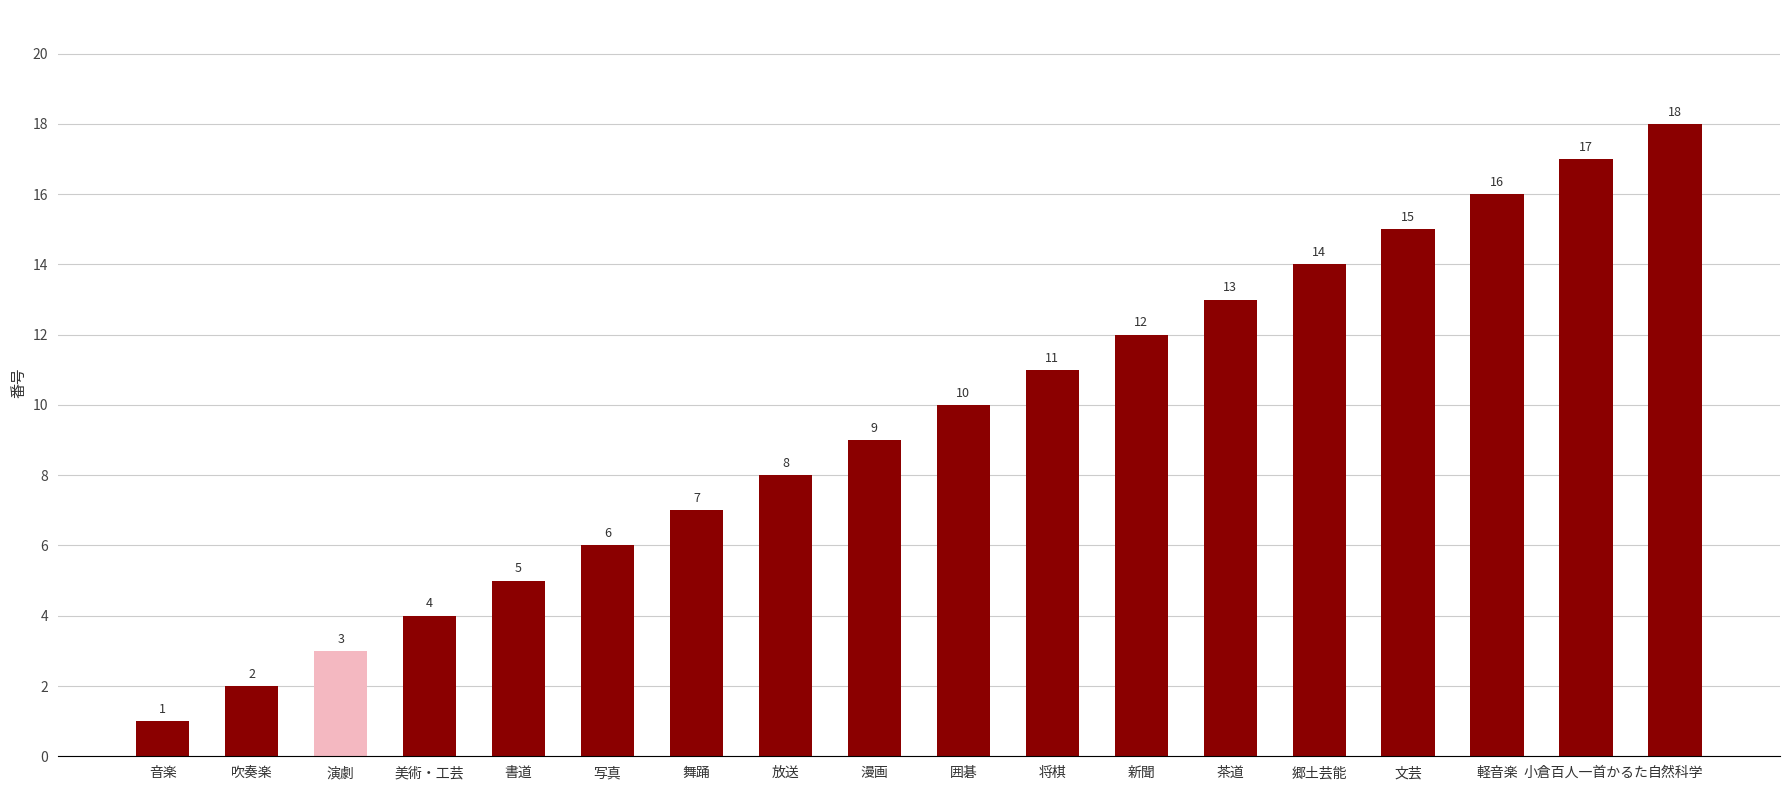

Between 舞踊 and 郷土芸能, which is larger?

郷土芸能